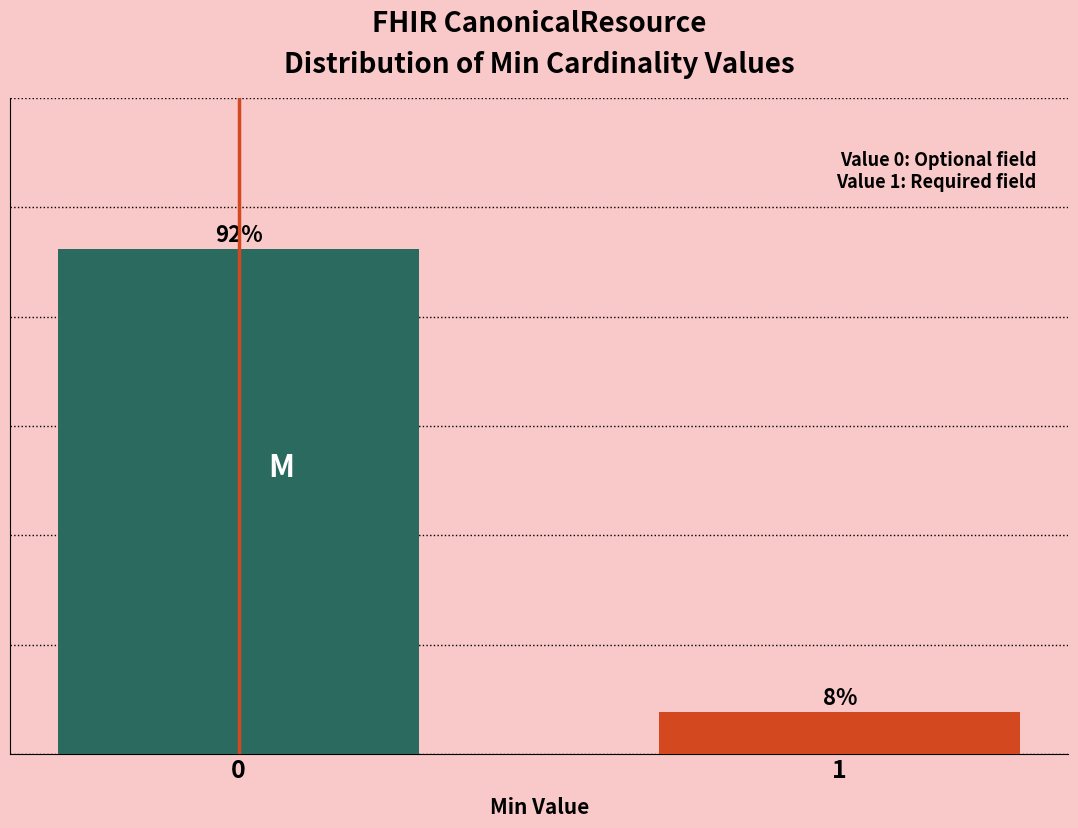

List the labels in order of value, smallest first.

1, 0